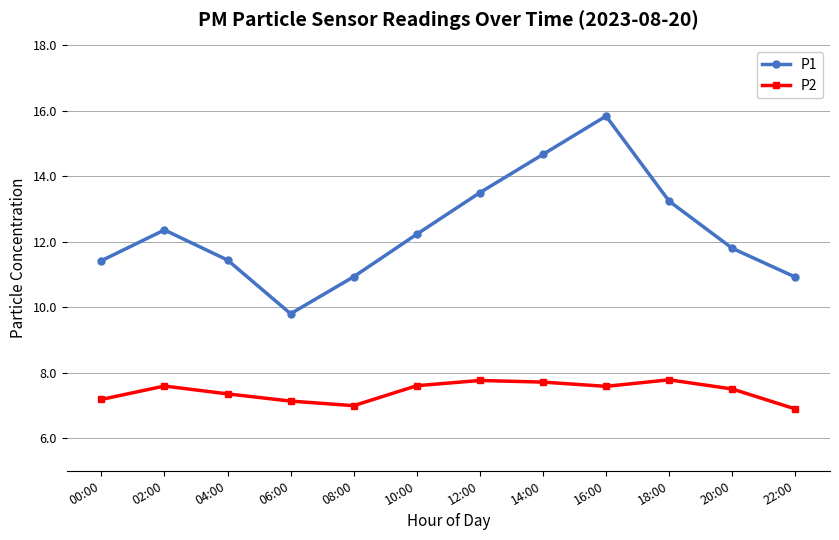

What is the average value of the P1 series?

12.3